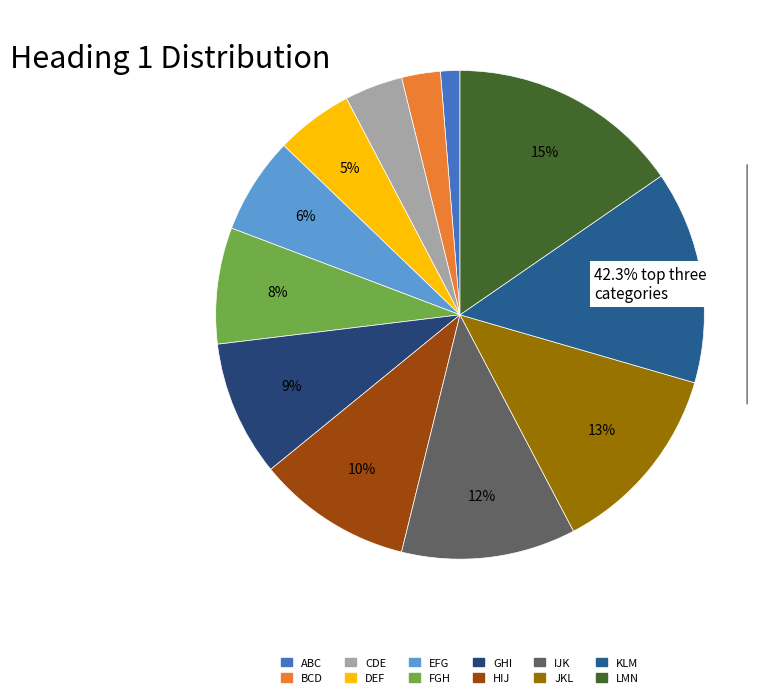

To the nearest percent, what portion does GHI represent?

9%